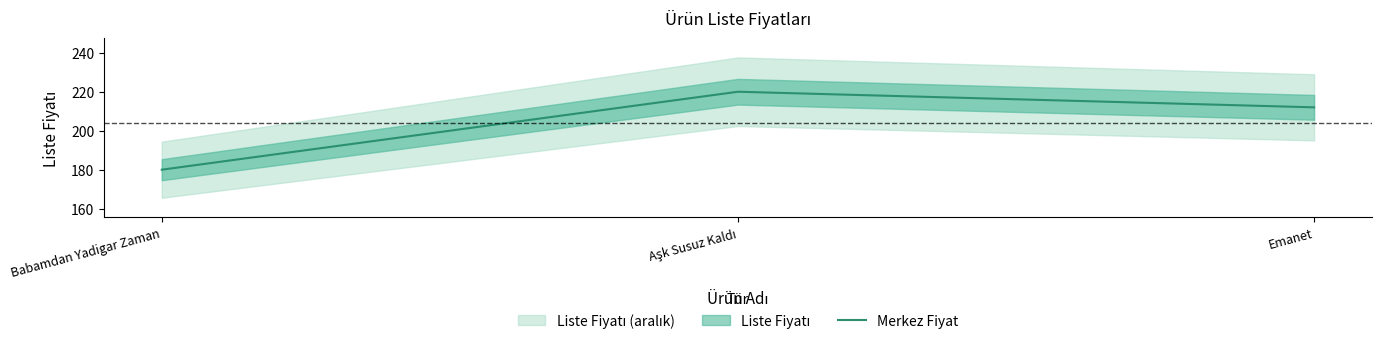

Which has a higher value, Aşk Susuz Kaldı or Emanet?

Aşk Susuz Kaldı